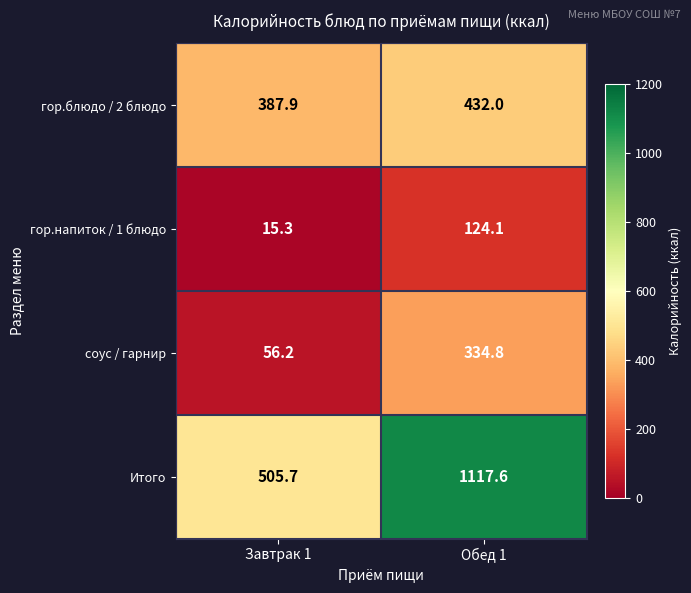

True or false: Итого has a value of 517.7 at Обед 1.

False